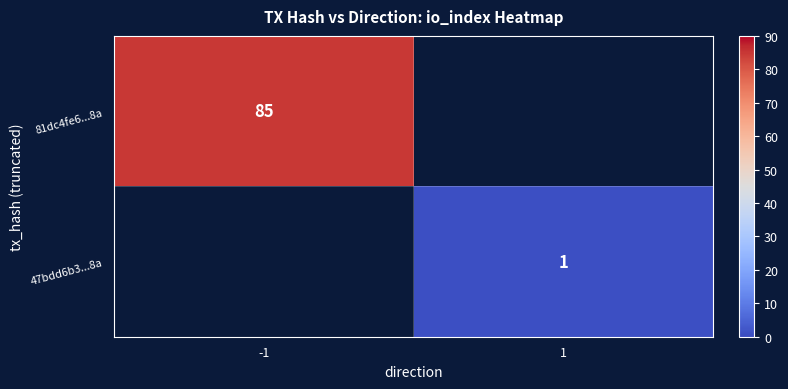

At how many categories does at least one series exceed 11?

1